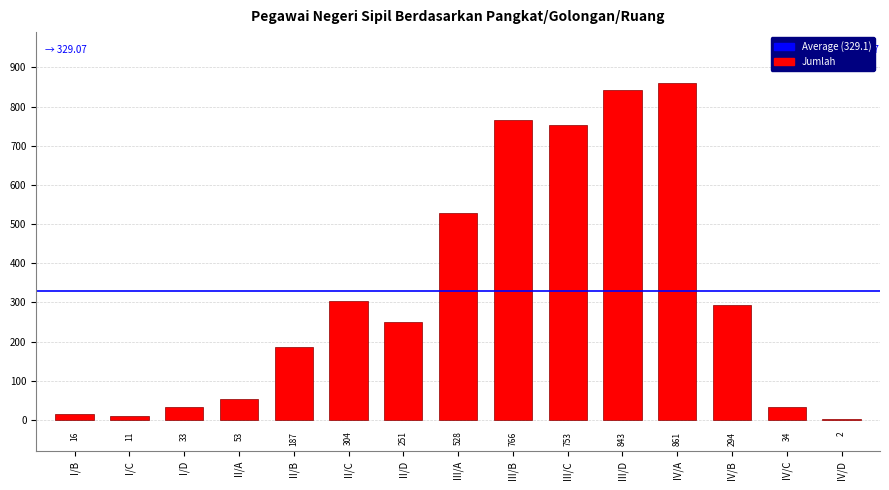

Which has a higher value, IV/B or I/D?

IV/B